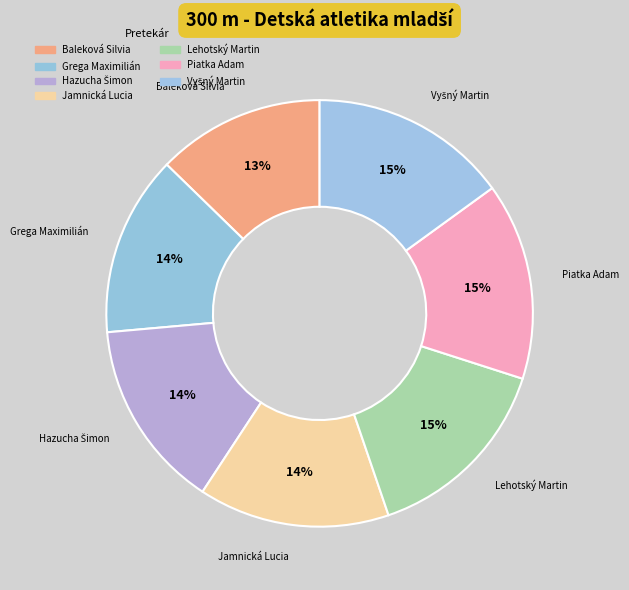

Count the number of slices in the pie.

7